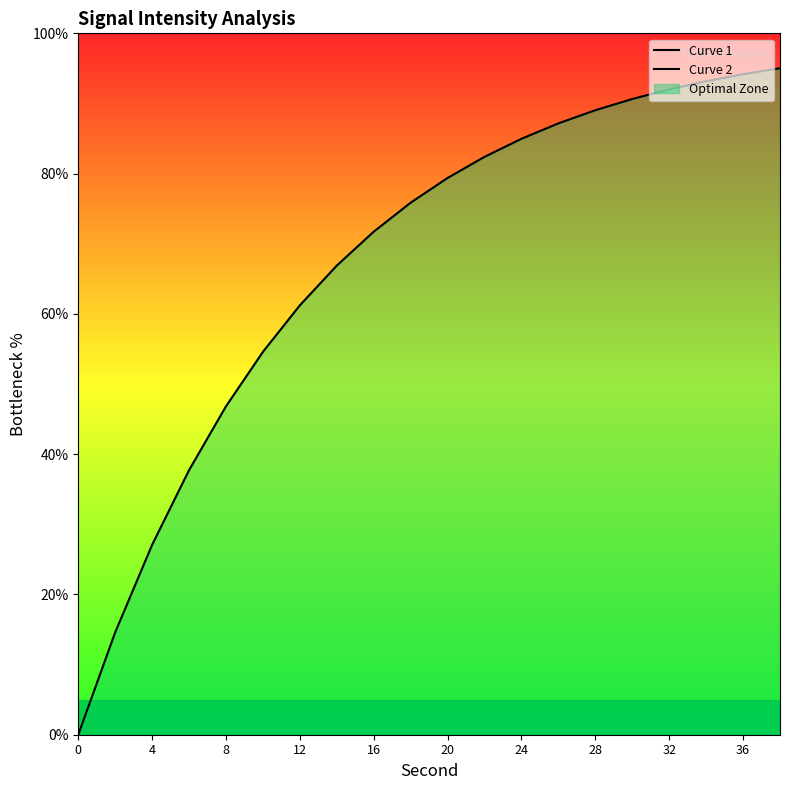

True or false: Curve 1 and Curve 2 cross at least once.

False